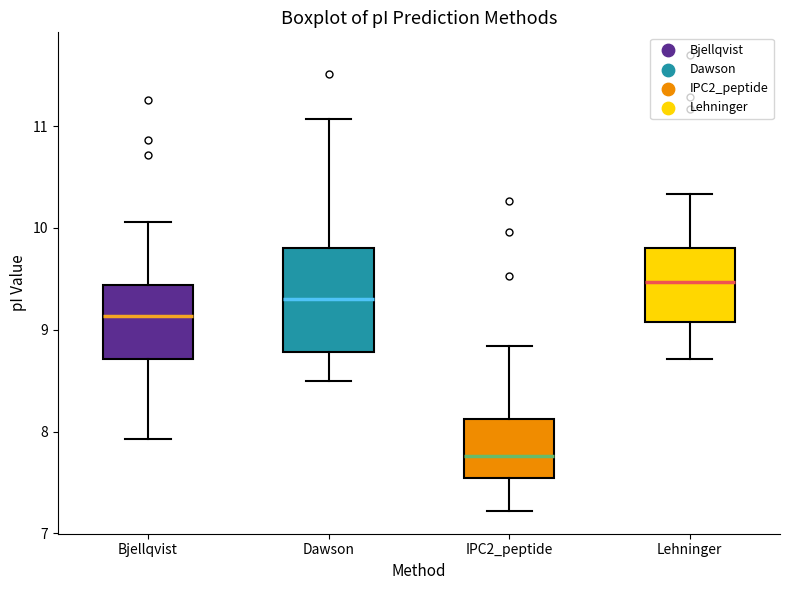

Where does the upper whisker of the box for Dawson end on the y-axis? The values are not printed on the chart, so give them approximately, as read against the axis.

11.1